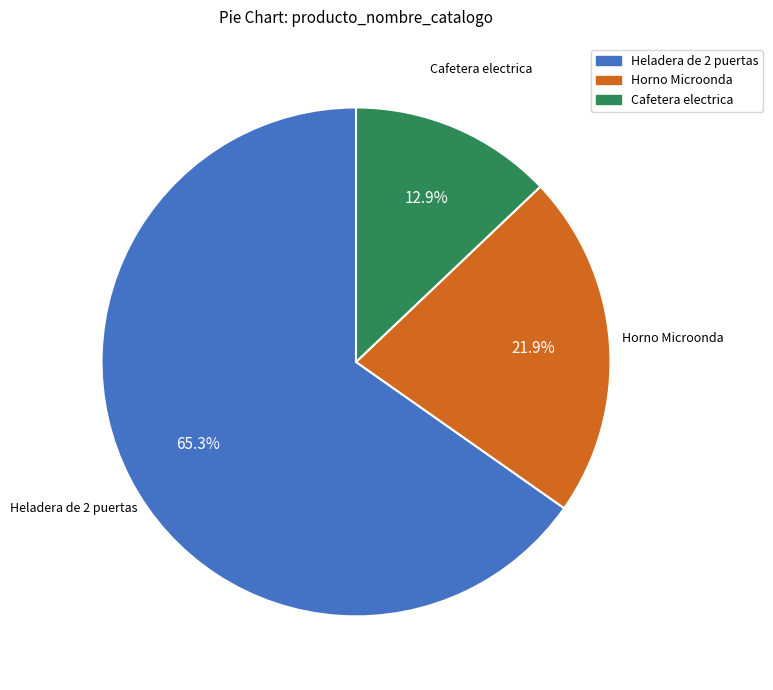

Does Heladera de 2 puertas account for over 50% of the chart?

Yes